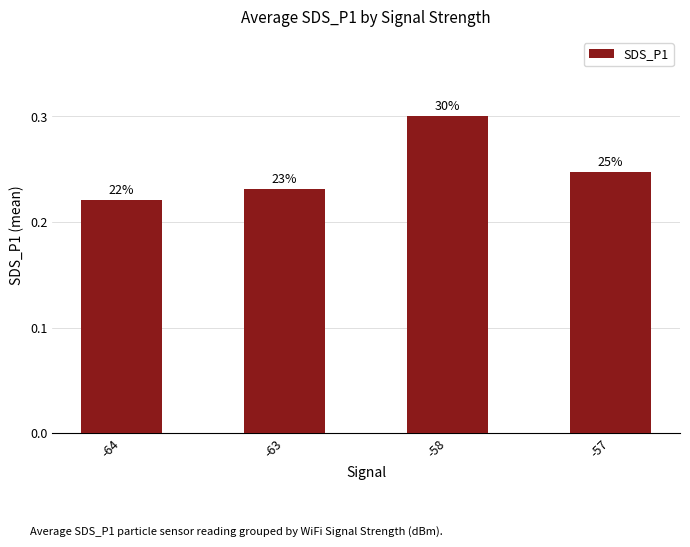

Are the bars horizontal?

No